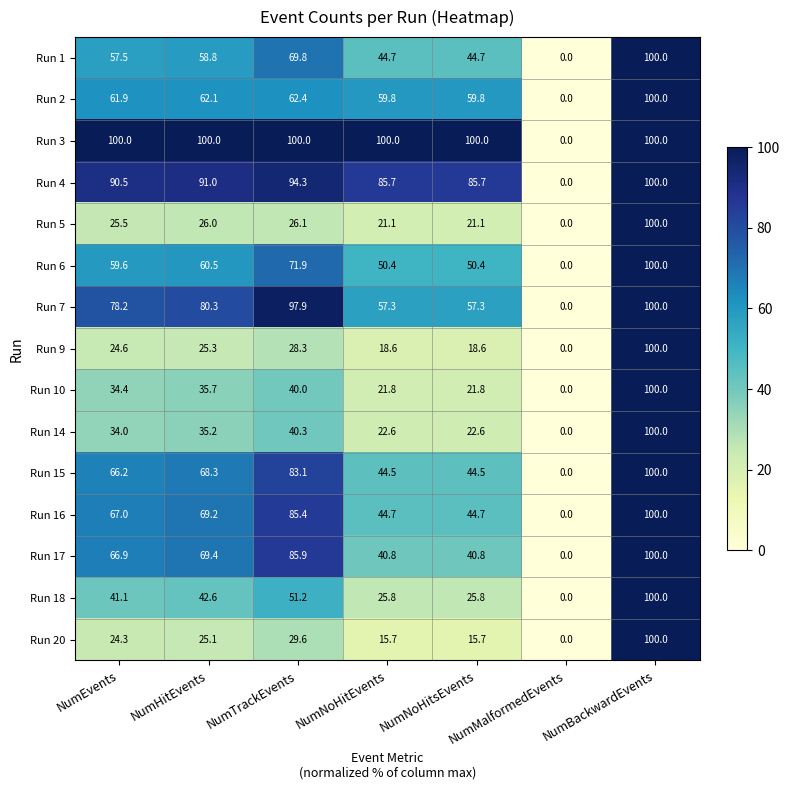

At which label does Run 15 first exceed 66?

NumEvents